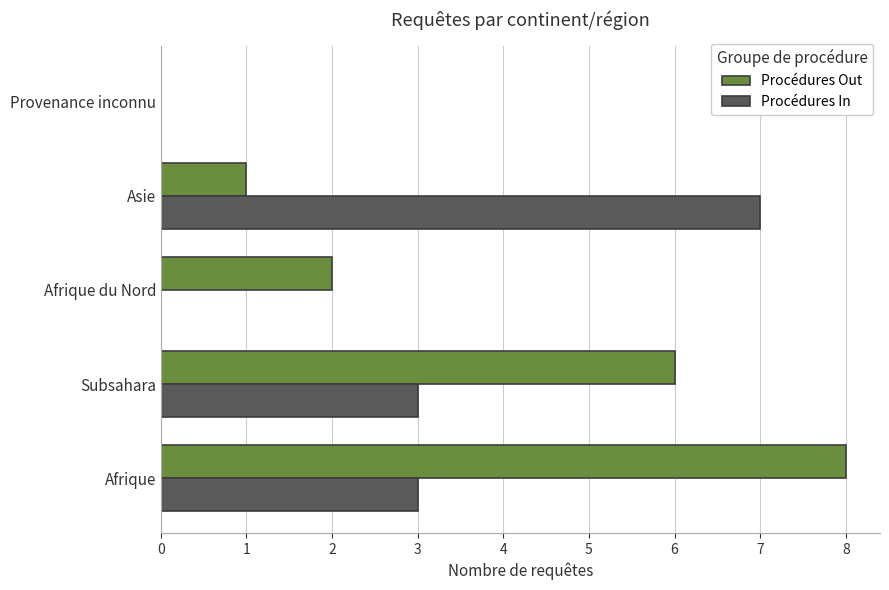

Between Afrique du Nord and Asie, which series saw the biggest shift?

Procédures In